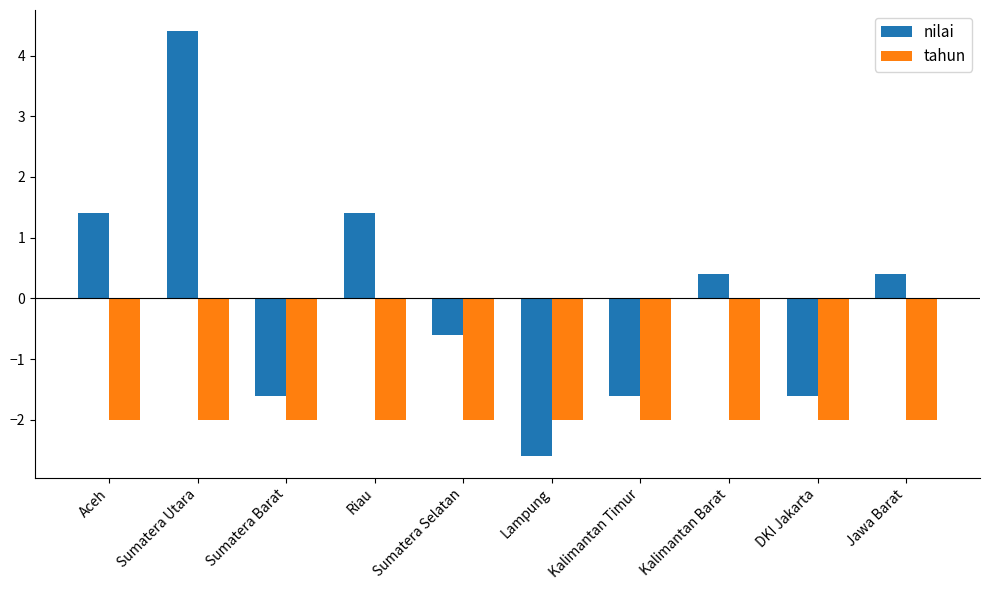

What is the label of the 2nd bar from the left?

Sumatera Utara